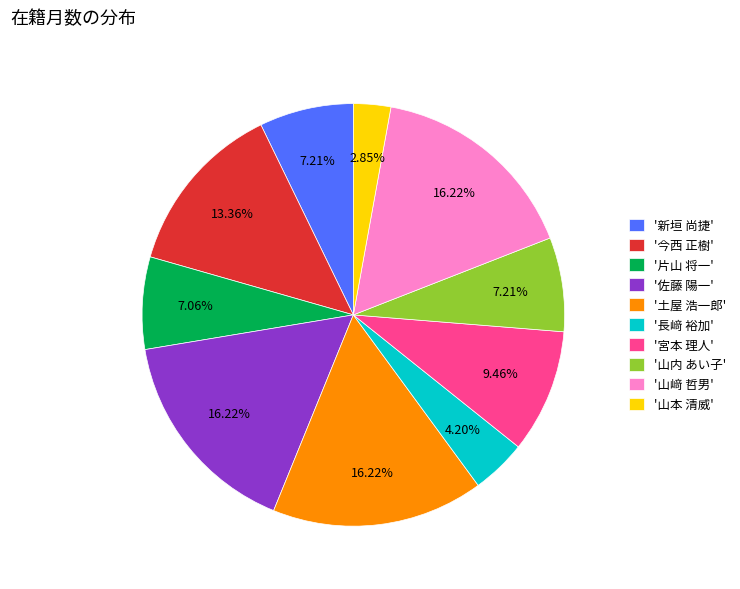

Which category has the smallest portion of the pie?

'山本 清威'